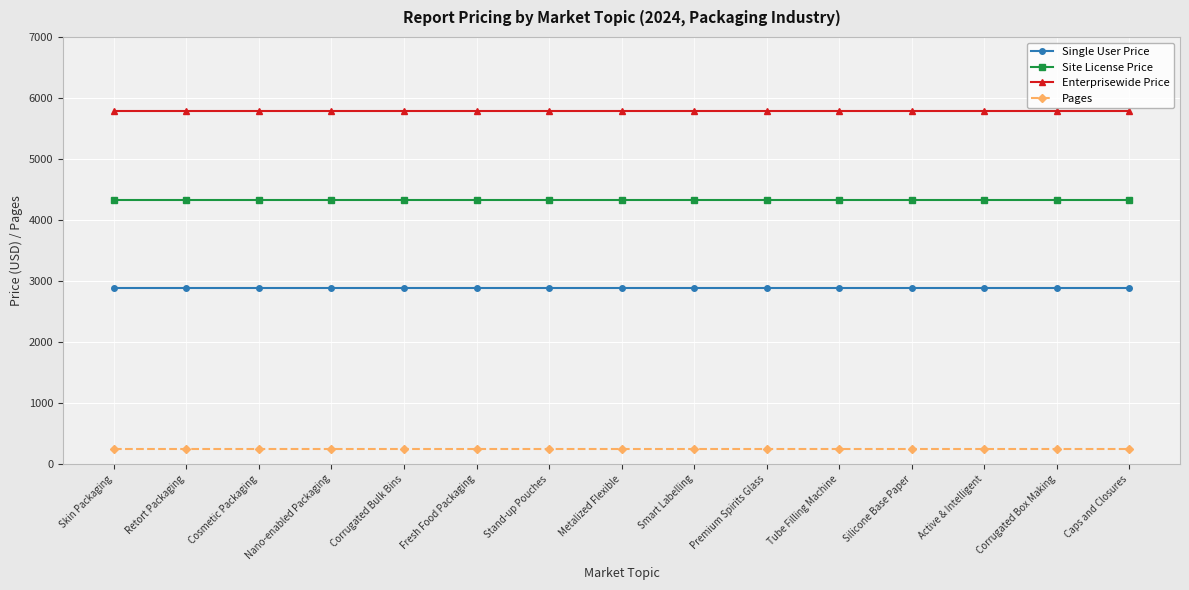

What is the lowest value of the Site License Price series?

4335